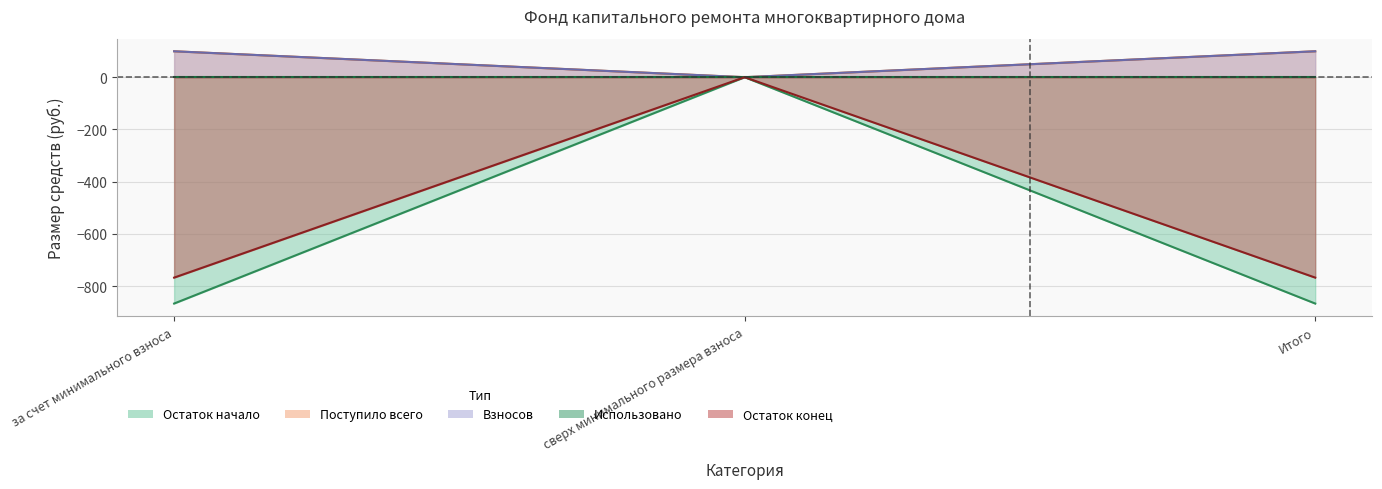

What is the spread (max minus min) of values at Итого?

965.5